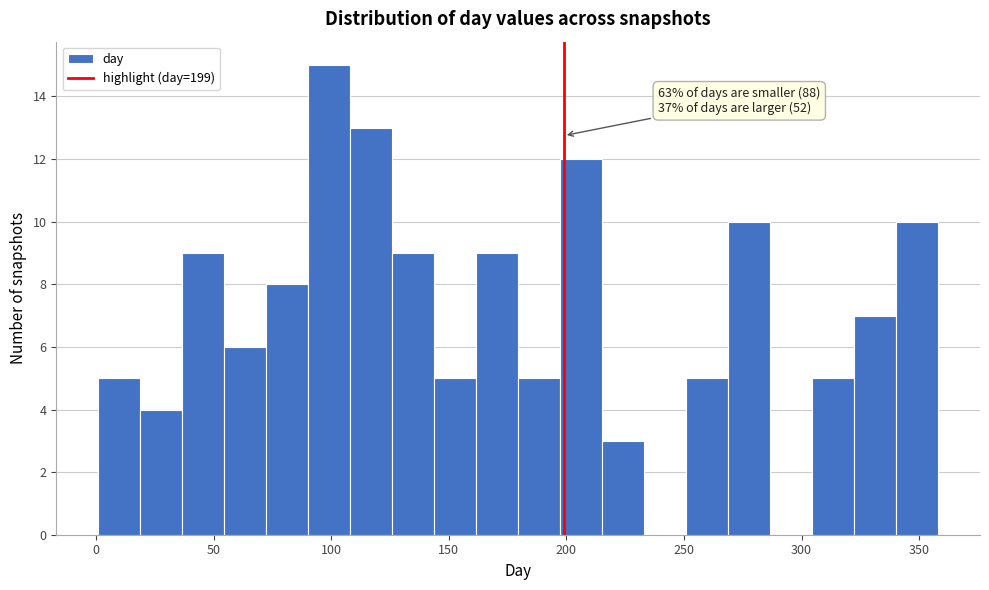

Read against the x-axis, roughly where is the centre of the tallest bar?

100